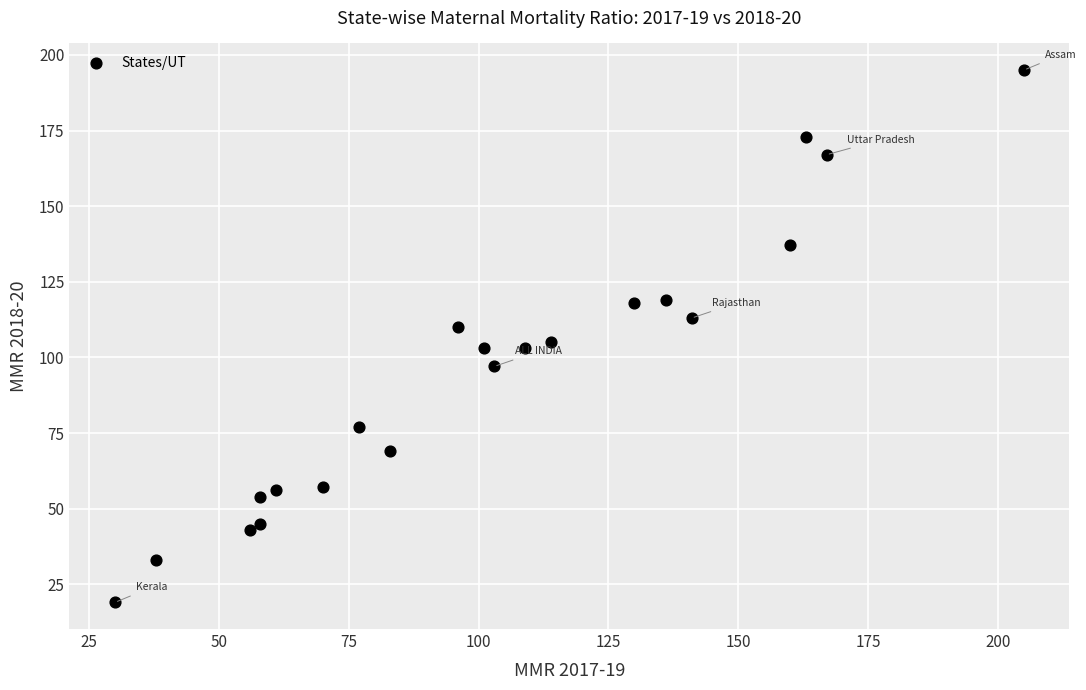

What is the range of Y values (max minus min)?

176